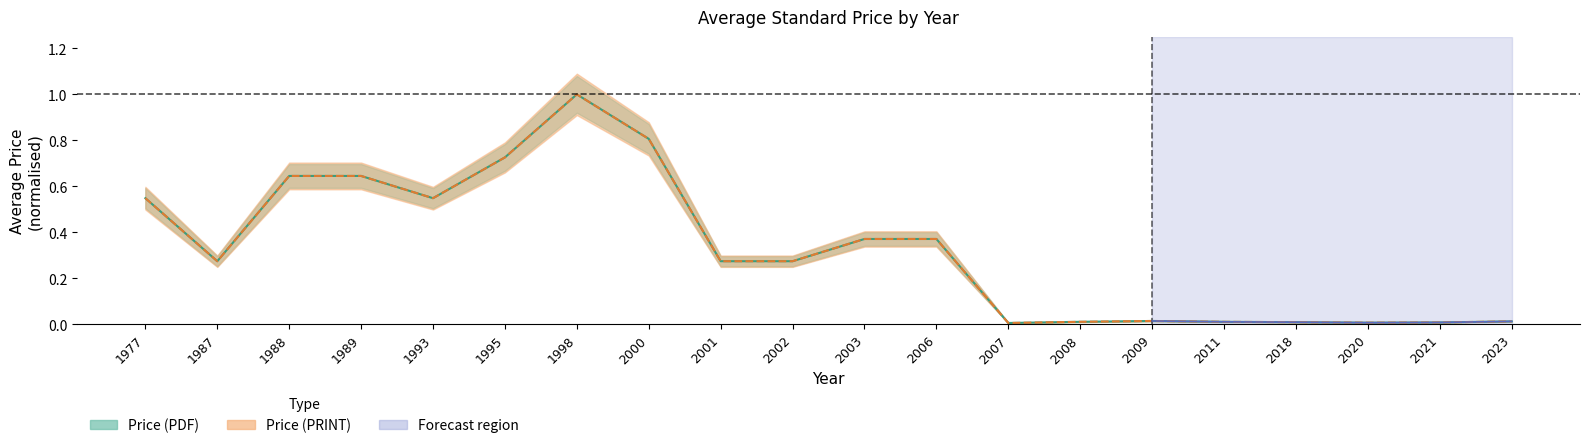

In avg_pdf, how many points are lower than both neighbors (excluding endpoints)?

4